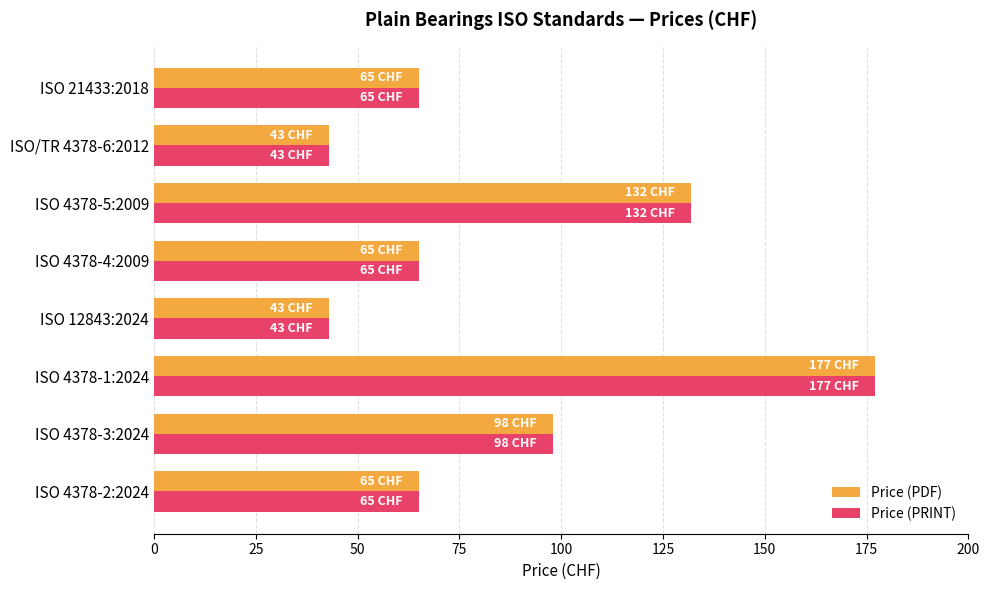

True or false: Price (PRINT) has a value of 43 at ISO/TR 4378-6:2012.

True